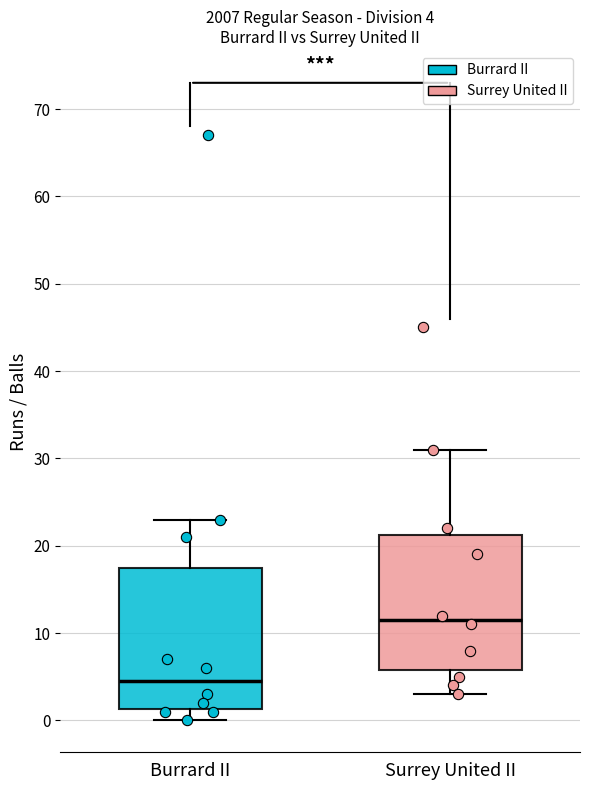

Which box has the lowest median line?

Burrard II